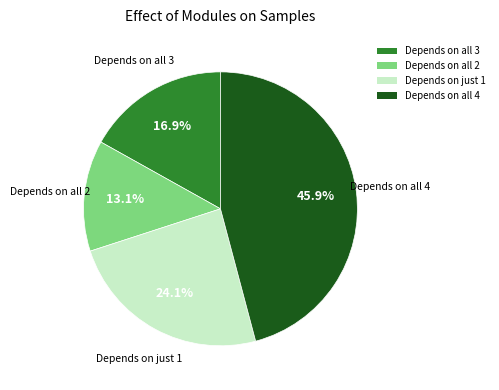

Between Depends on just 1 and Depends on all 3, which is larger?

Depends on just 1